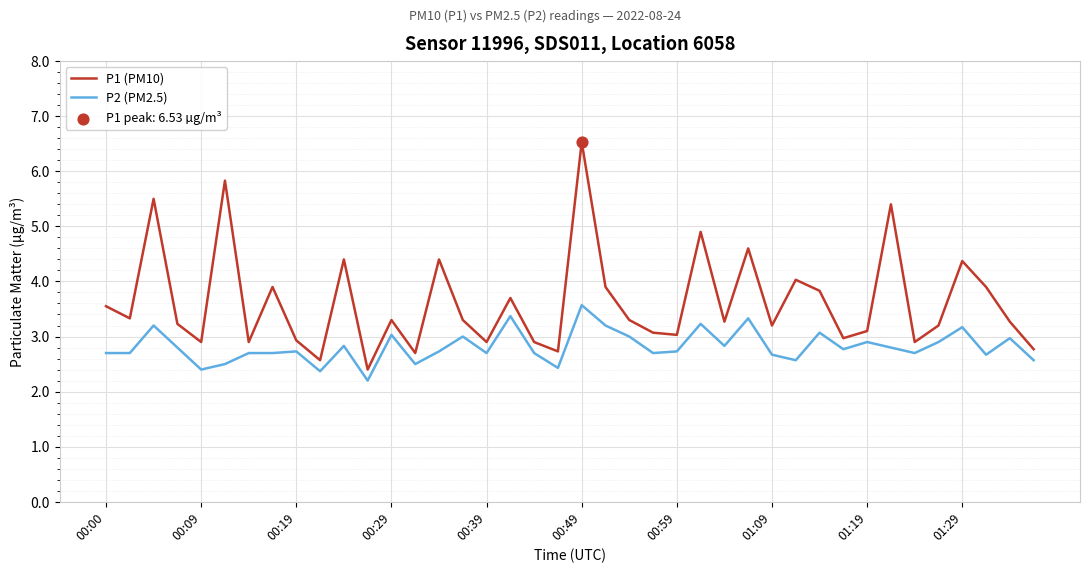

Which series has the largest total across all categories?

P1 (PM10)